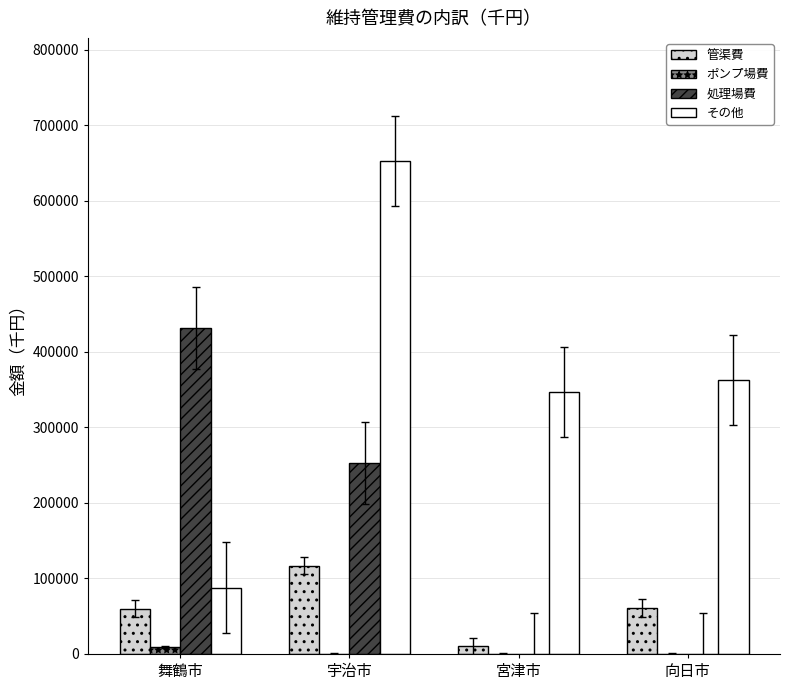

Which series has the largest total across all categories?

その他